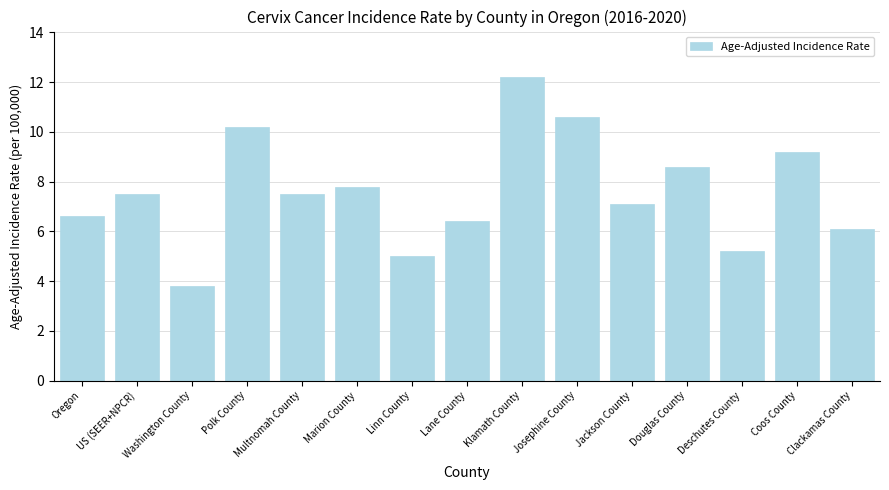

True or false: the data shows 9.2 at Coos County.

True